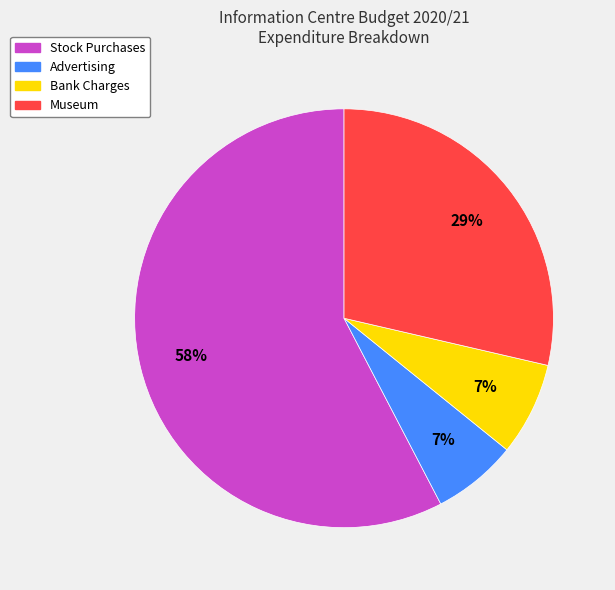

Is there a majority slice in this chart?

Yes